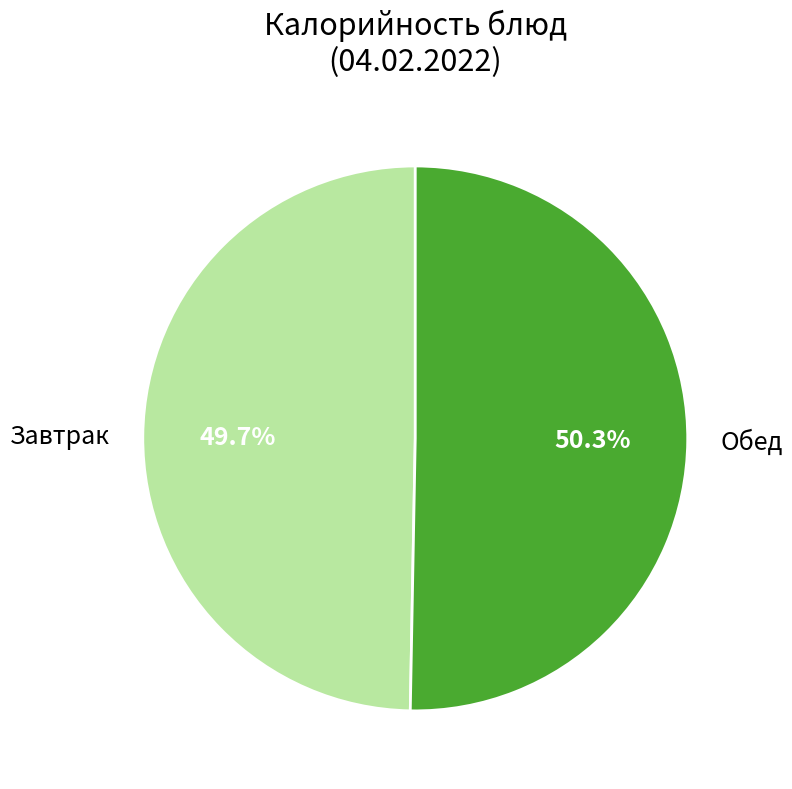

Between Завтрак and Обед, which is larger?

Обед